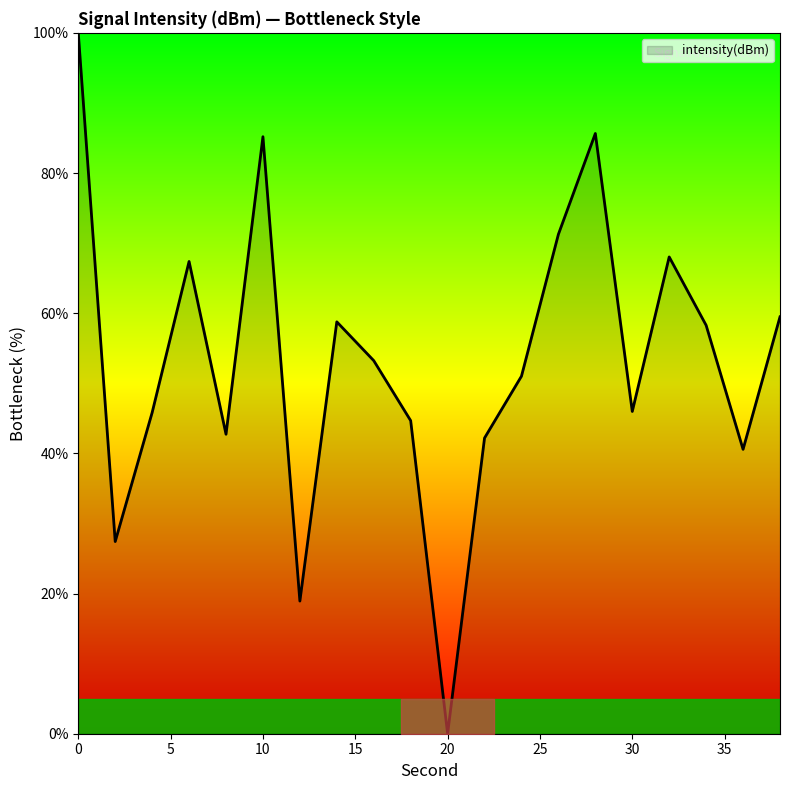

What is the difference between the maximum and minimum values?

100.0